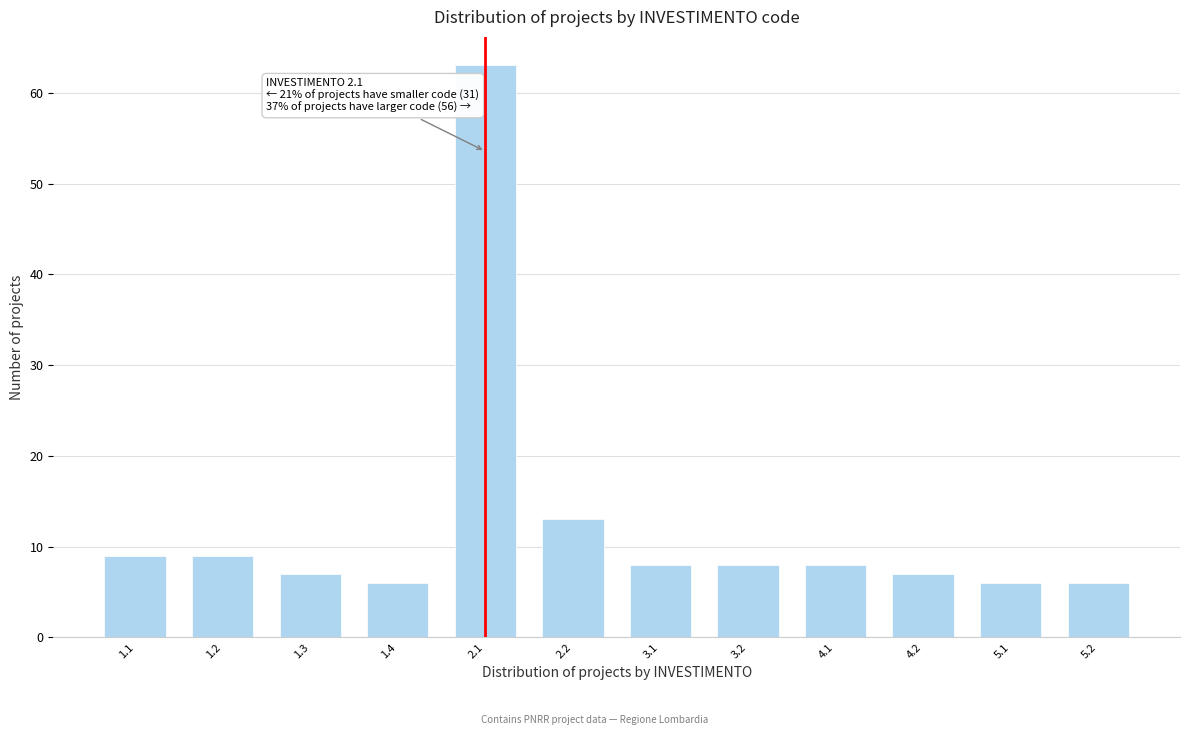

Reading right to left, transcribe all the data shown in this chart.

6	6	7	8	8	8	13	63	6	7	9	9